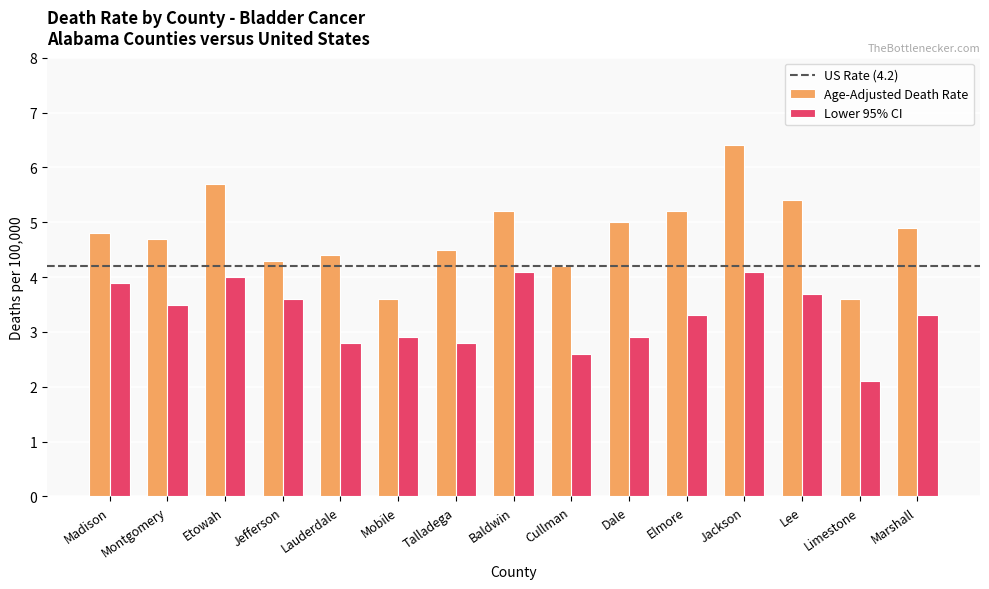

At how many categories does at least one series exceed 6?

1